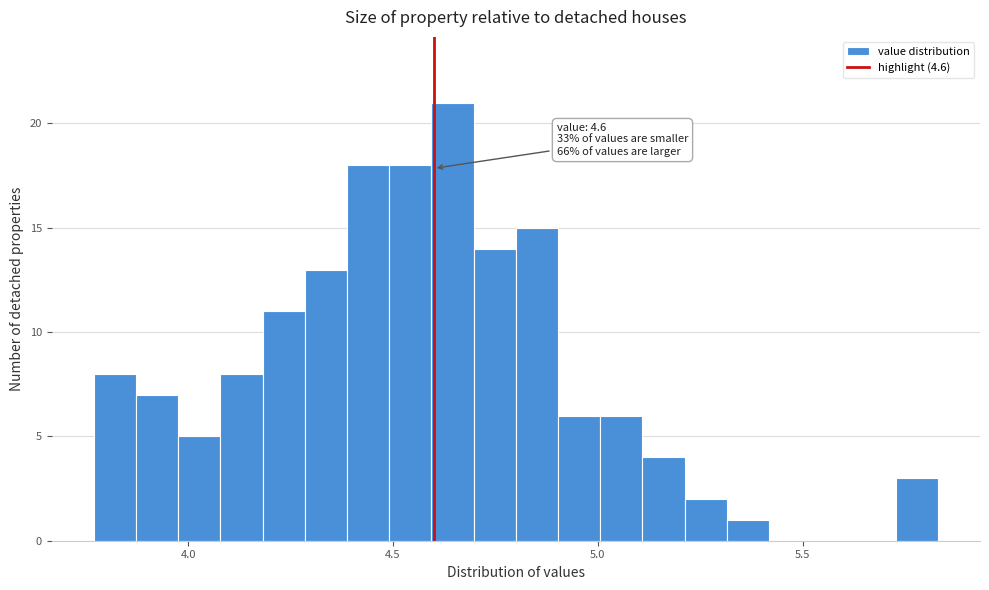

Around what value on the x-axis is the tallest bar? Give the approximate position of its centre, as read against the axis.

4.65